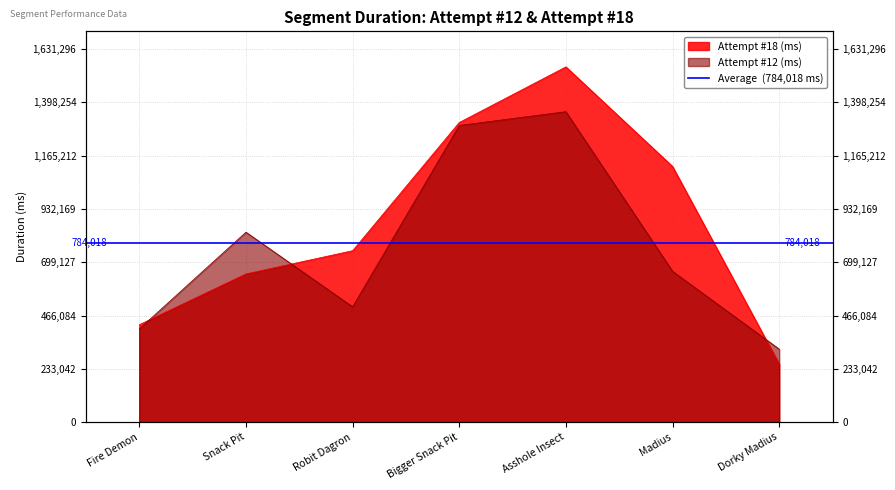

What position from the right is Fire Demon?

7